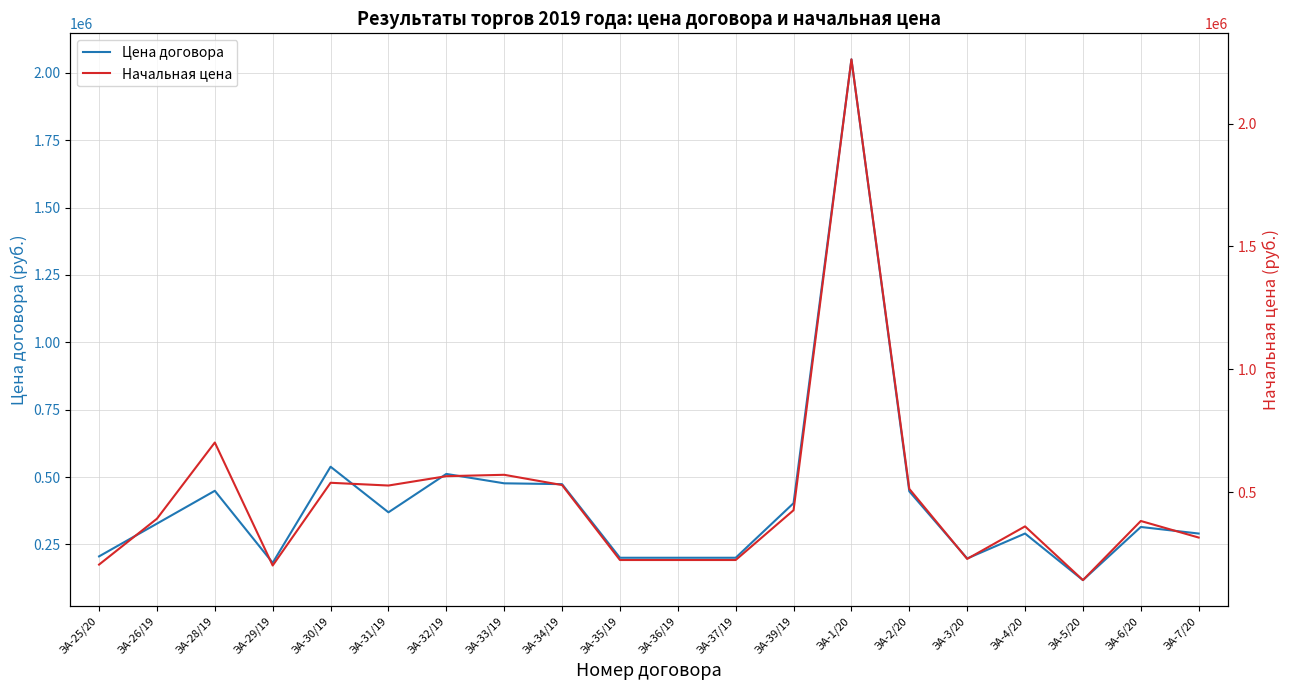

True or false: Цена договора and Начальная цена intersect in this chart.

False